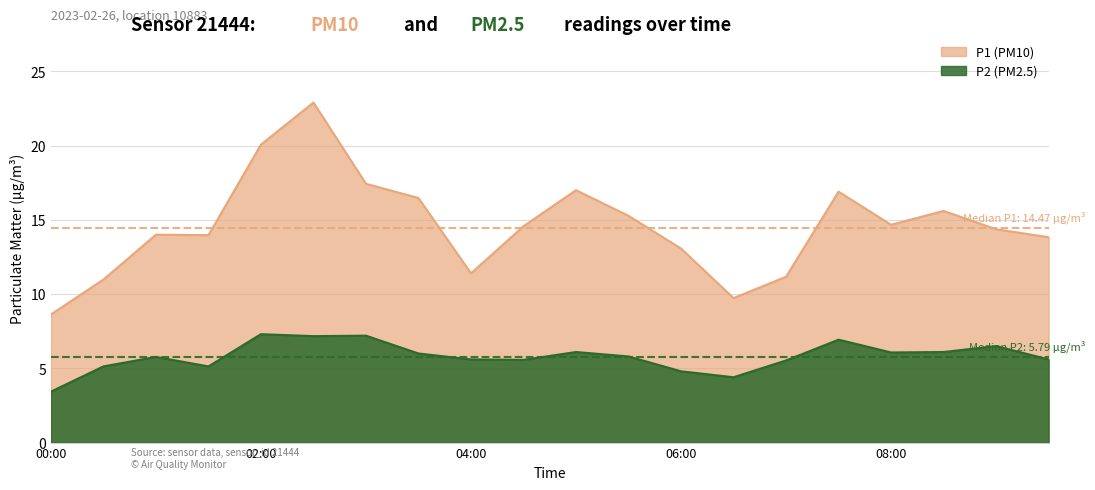

The P2 series shows 6.1 at 05:00. True or false?

True